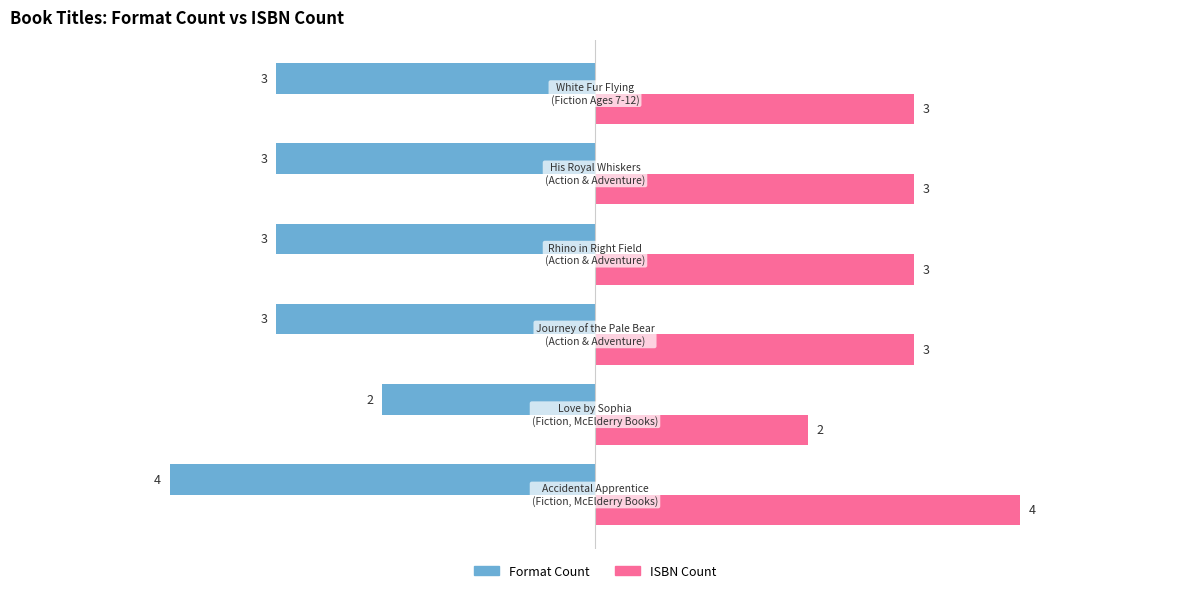

What is the minimum value shown in the chart?

-4